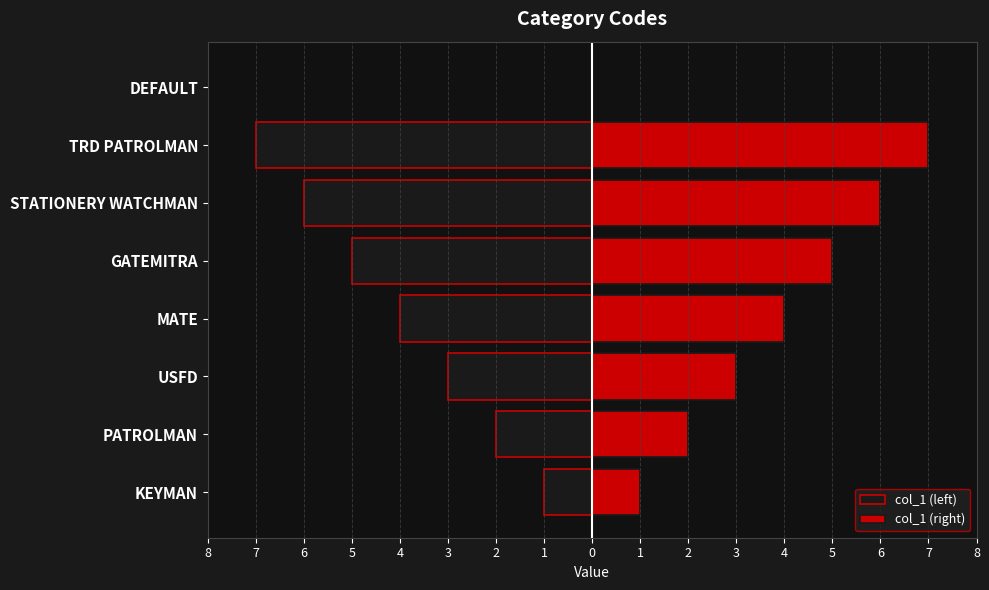

Count the number of categories in the chart.

8